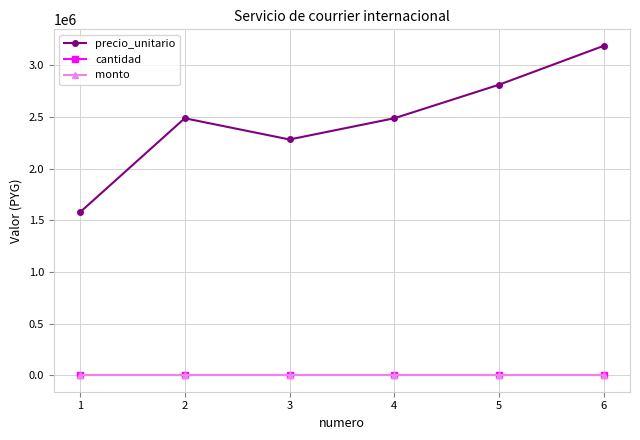

What is the maximum value shown in the chart?

3186987